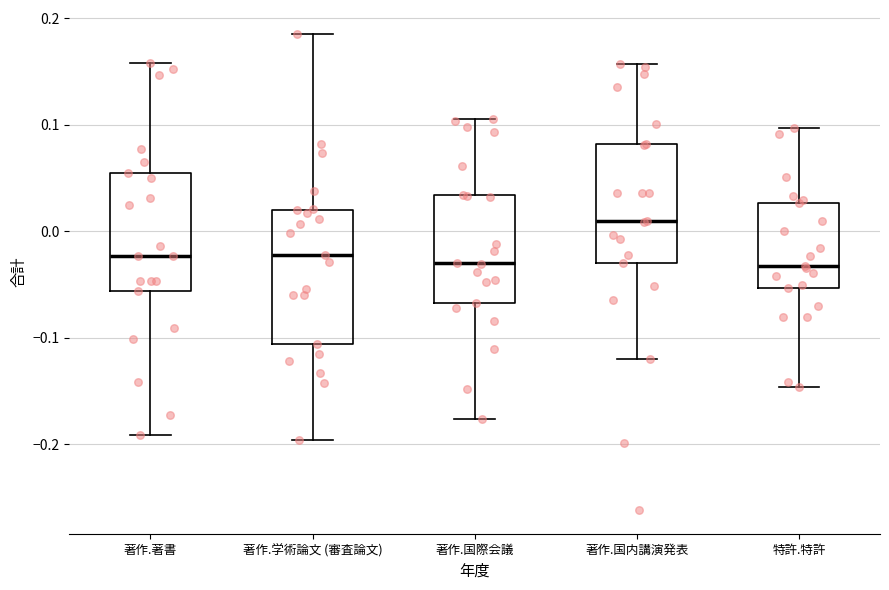

Which box is the tallest, from its lower edge to its upper edge?

著作.学術論文 (審査論文)